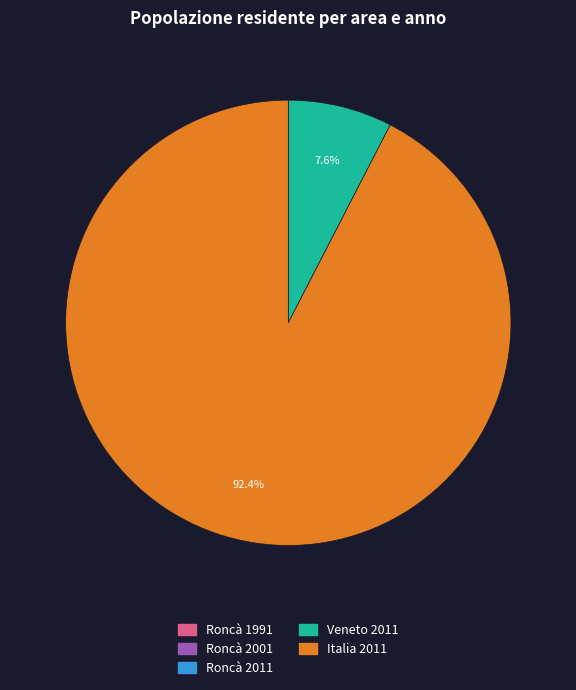

Which slice is the largest?

Italia 2011